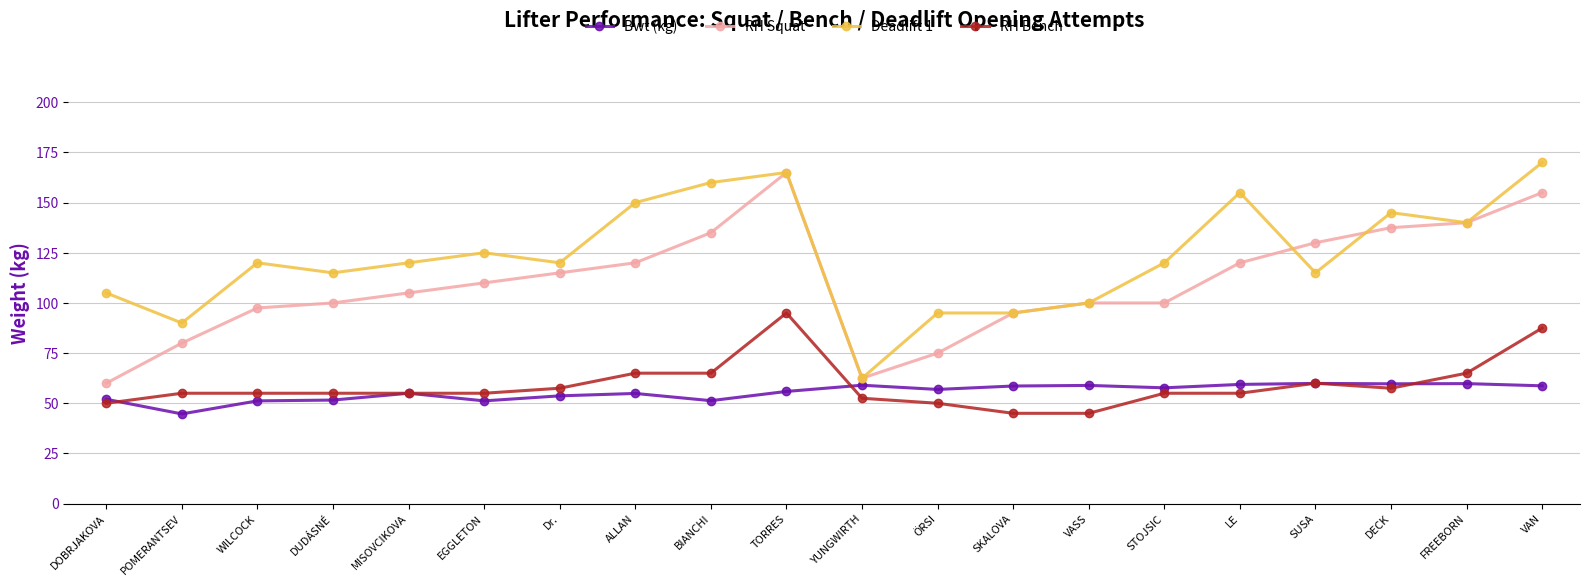

How many series are shown in this chart?

4